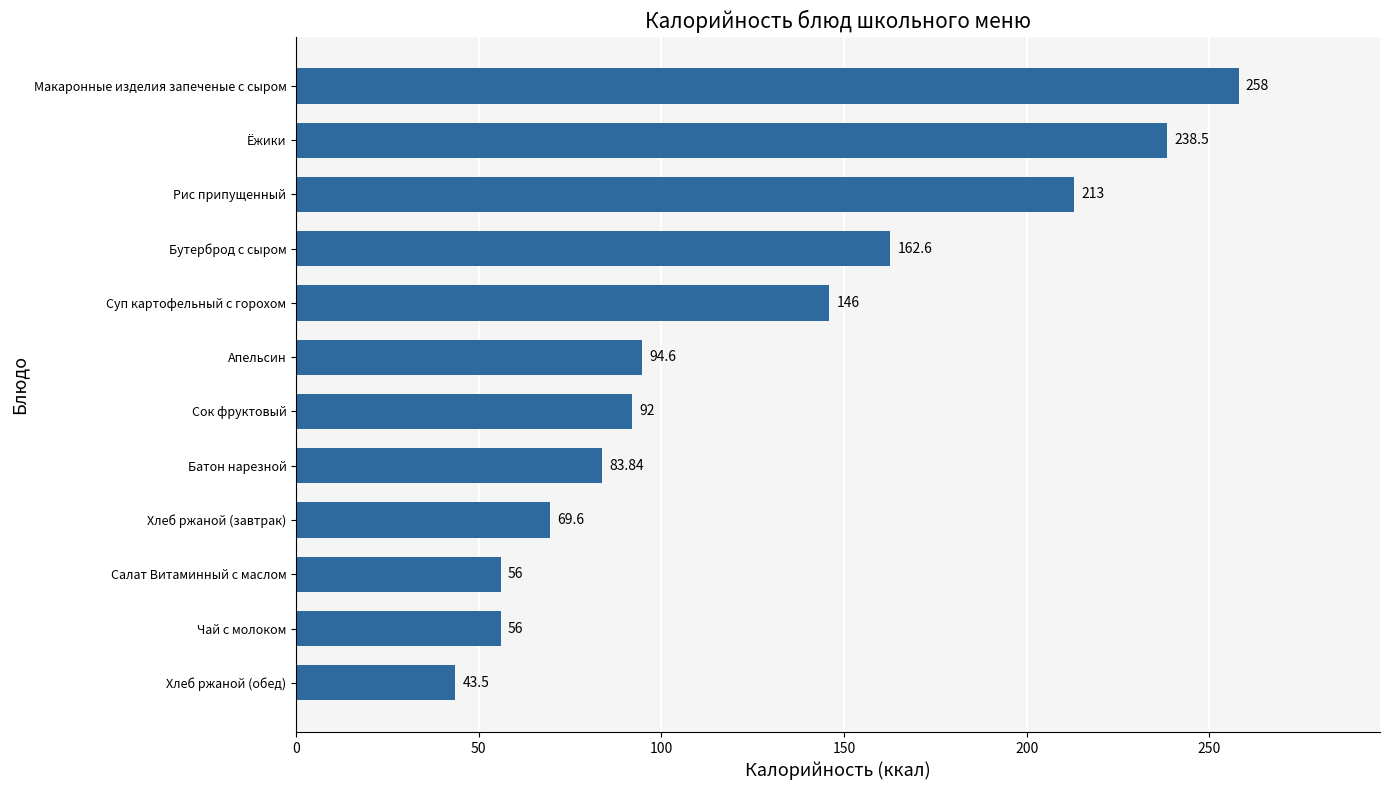

How many values exceed 94?

6